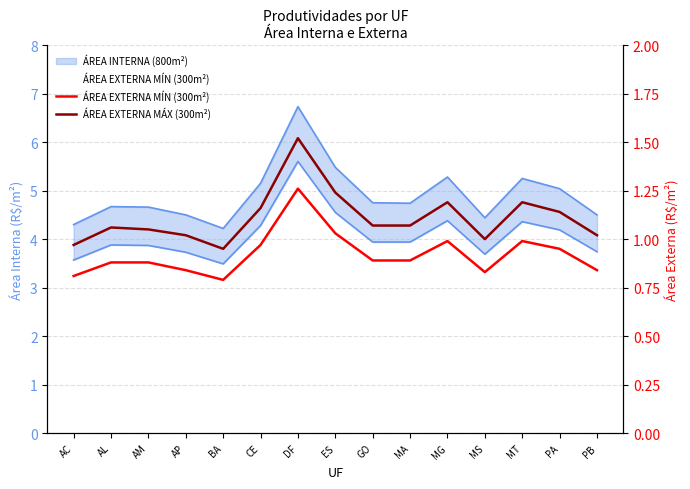

What is the minimum value for ÁREA EXTERNA MÍN (300m²)?

0.8